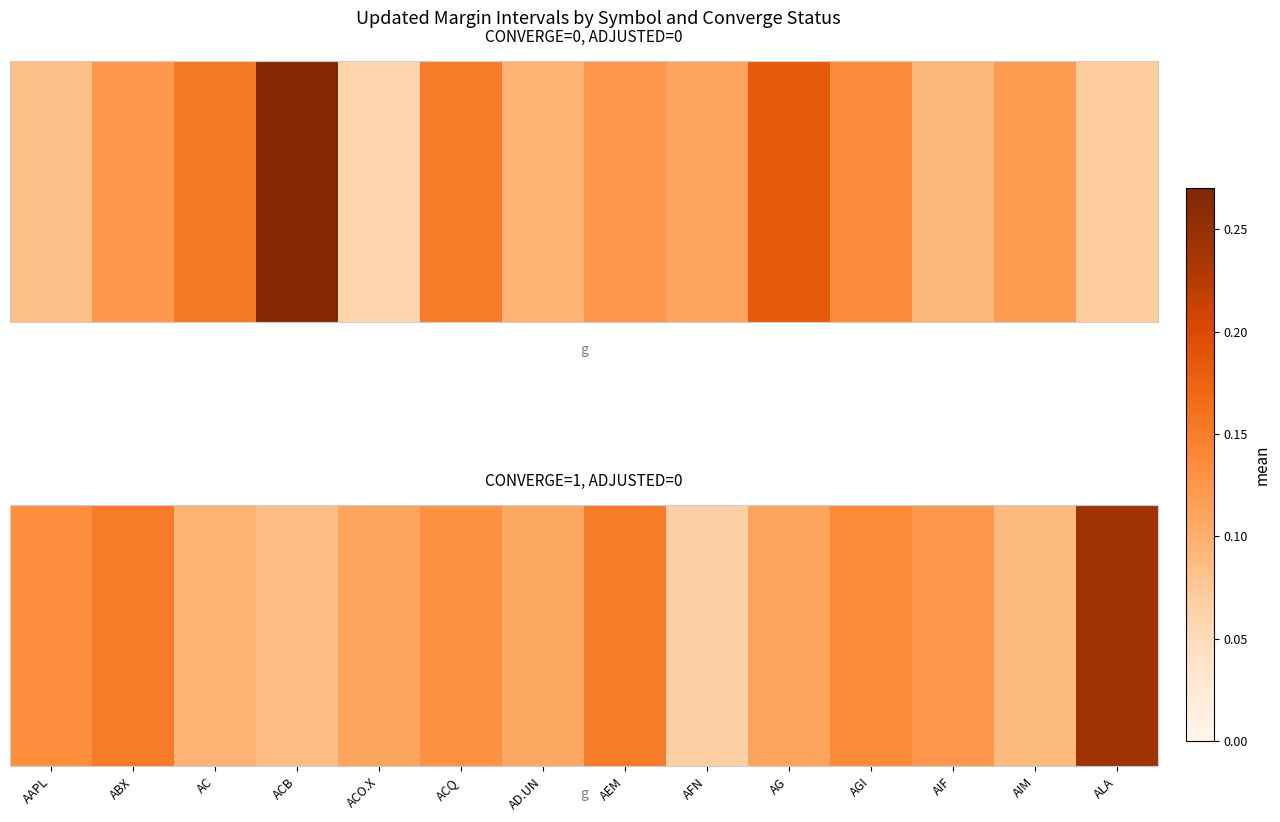

Which category has the highest value across all series?

ALA